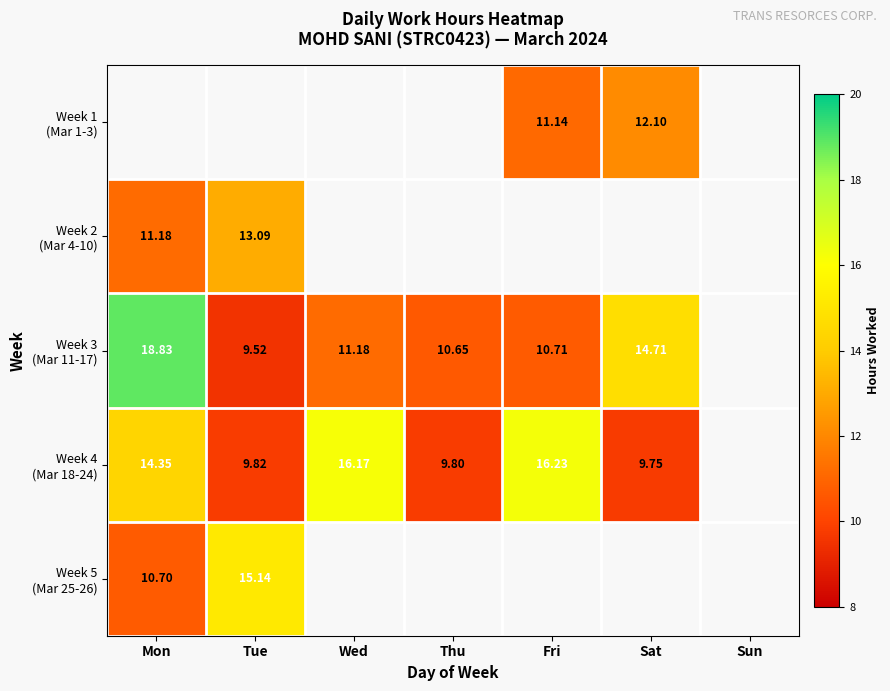

List the series in order of their overall mean, lowest first.

Week 1 (Mar 1-3), Week 2 (Mar 4-10), Week 3 (Mar 11-17), Week 4 (Mar 18-24), Week 5 (Mar 25-26)